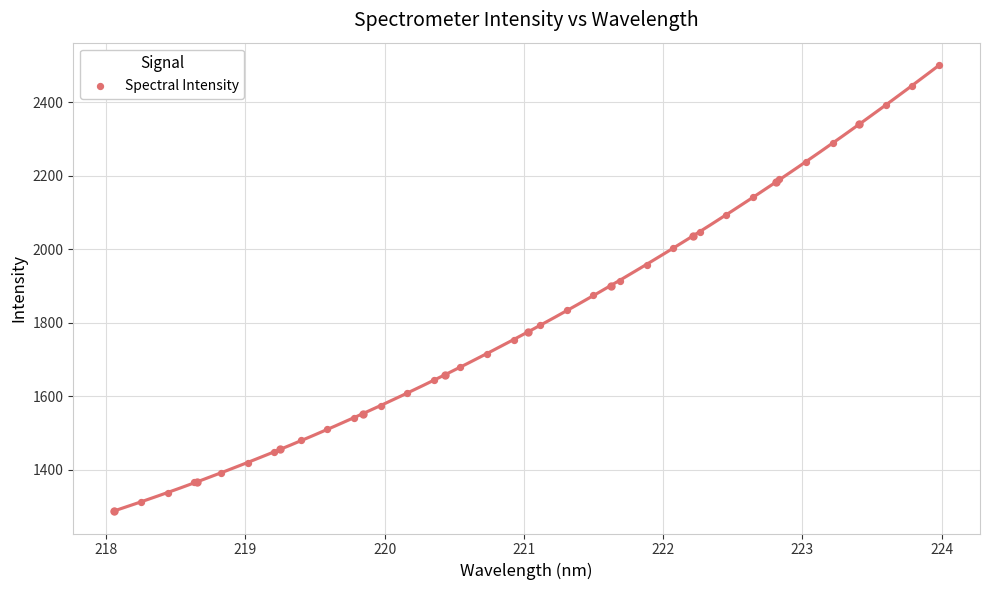

What is the range of Y values (max minus min)?

1211.8